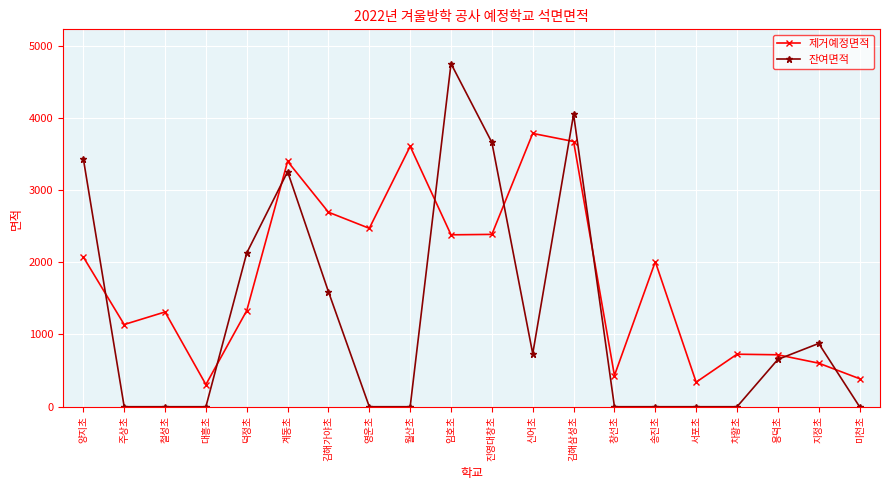

Does the chart display data point markers on the line(s)?

Yes